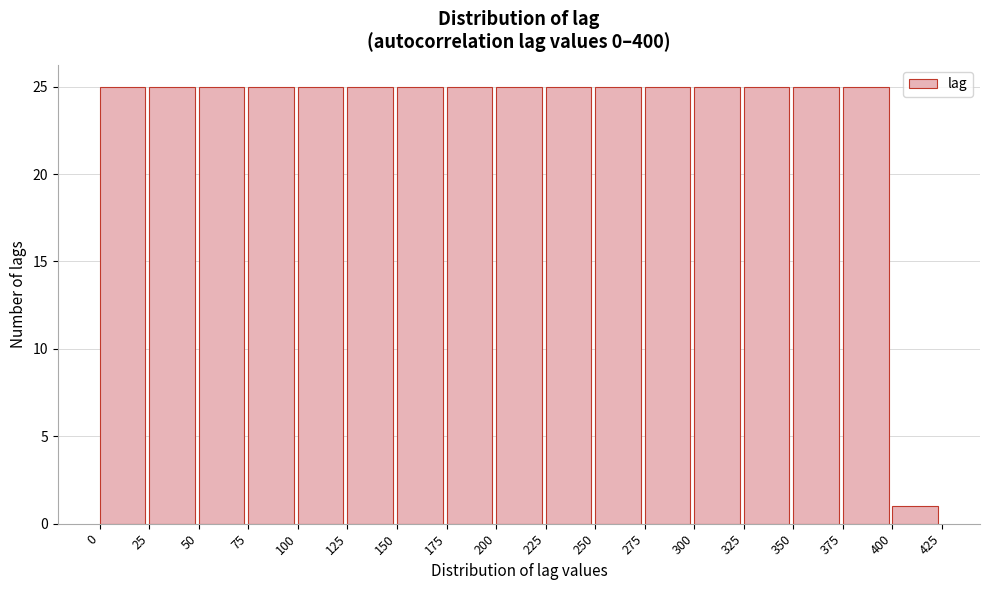

Reading left to right, list every bar in this chart as the range it spans on the x-axis followed by its height. The values are not printed on the chart, so give them approximately, as read against the axis.

0 to 25: 25
25 to 50: 25
50 to 75: 25
75 to 100: 25
100 to 125: 25
125 to 150: 25
150 to 175: 25
175 to 200: 25
200 to 225: 25
225 to 250: 25
250 to 275: 25
275 to 300: 25
300 to 325: 25
325 to 350: 25
350 to 375: 25
375 to 400: 25
400 to 425: 1